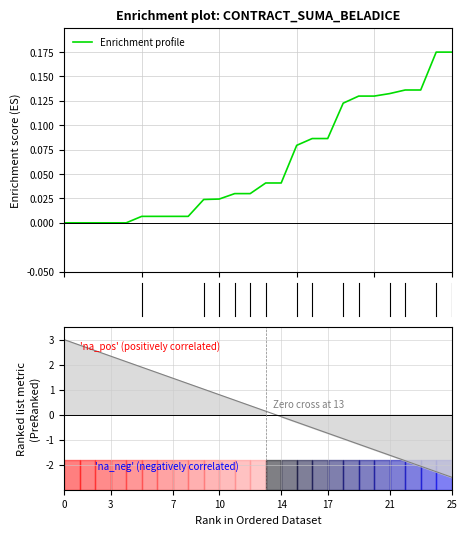

What is the sum of the values at 25 and 18?

0.3